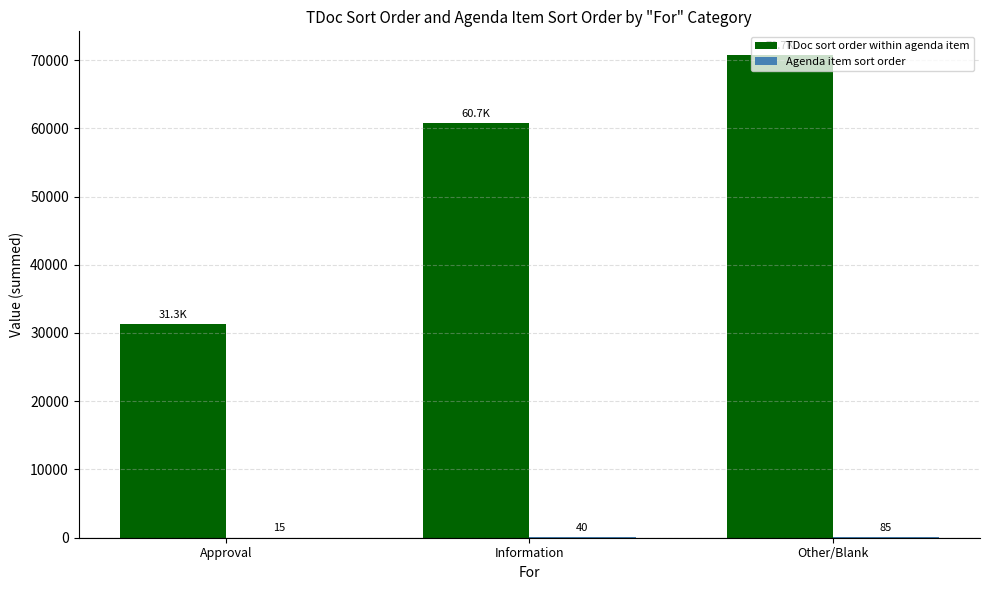

True or false: TDoc sort order within agenda item has a value of 60740 at Information.

True